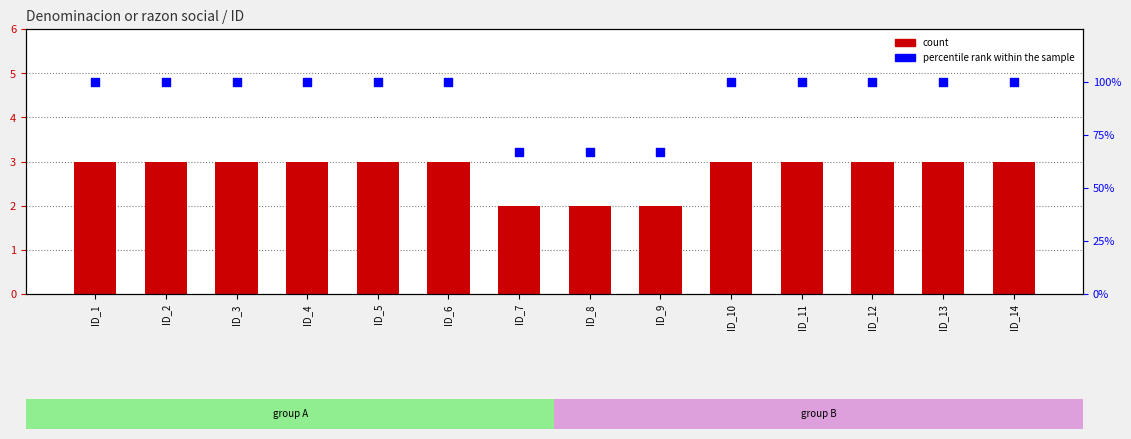

At how many categories does at least one series exceed 53?

14